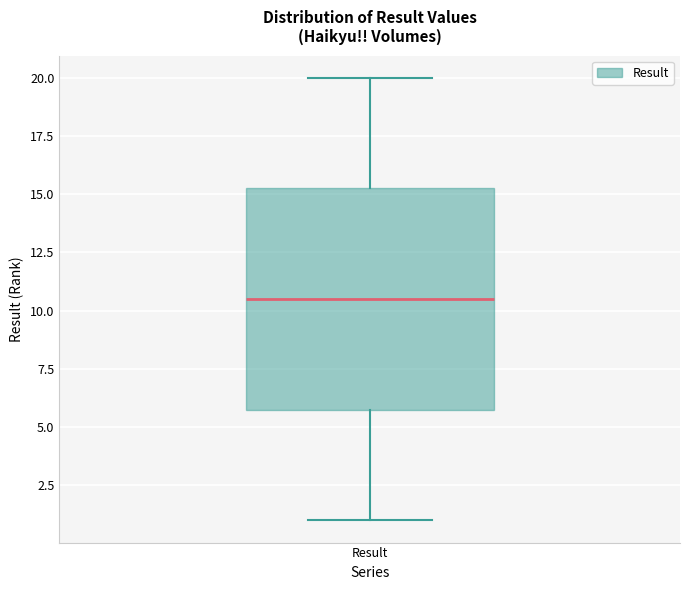

Read this box plot against the y-axis: the position of the median line, the range covered by the box, and the ends of both whiskers. The values are not printed on the chart, so give them approximately, as read against the axis.

median 10.5, box 6.0 to 15.5, whiskers 1.0 to 20.0